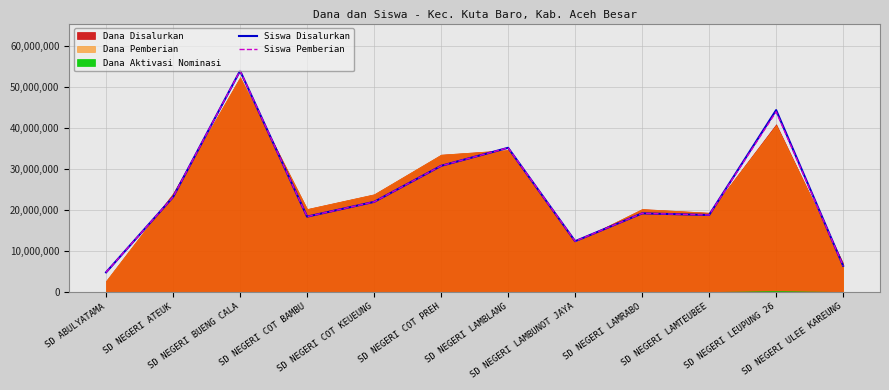

What is the maximum value for Siswa Disalurkan?

54000000